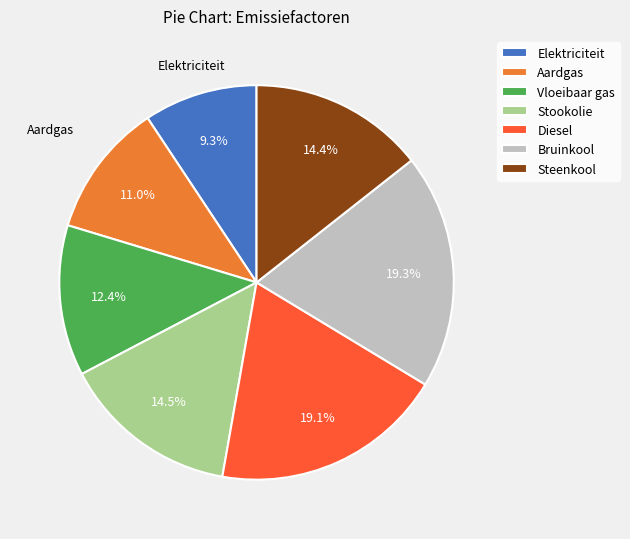

Which slice is the smallest?

Elektriciteit